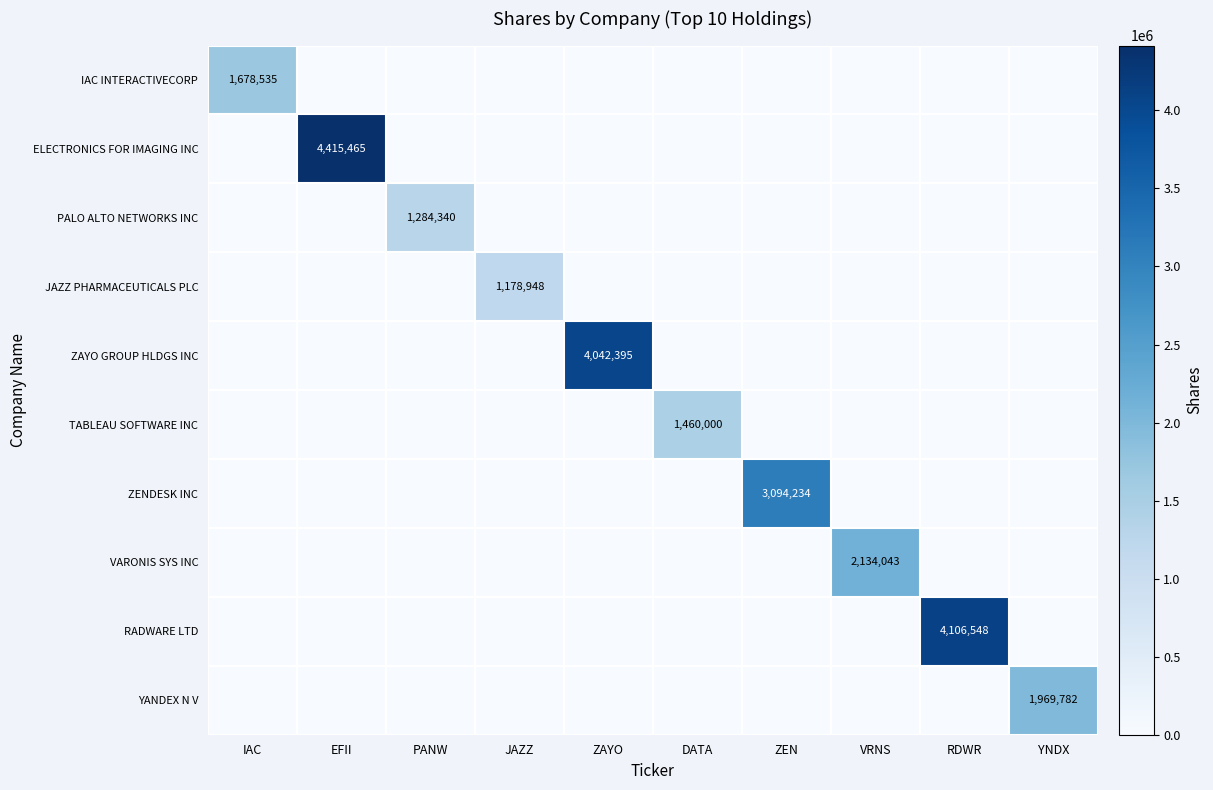

How many series are shown in this chart?

10